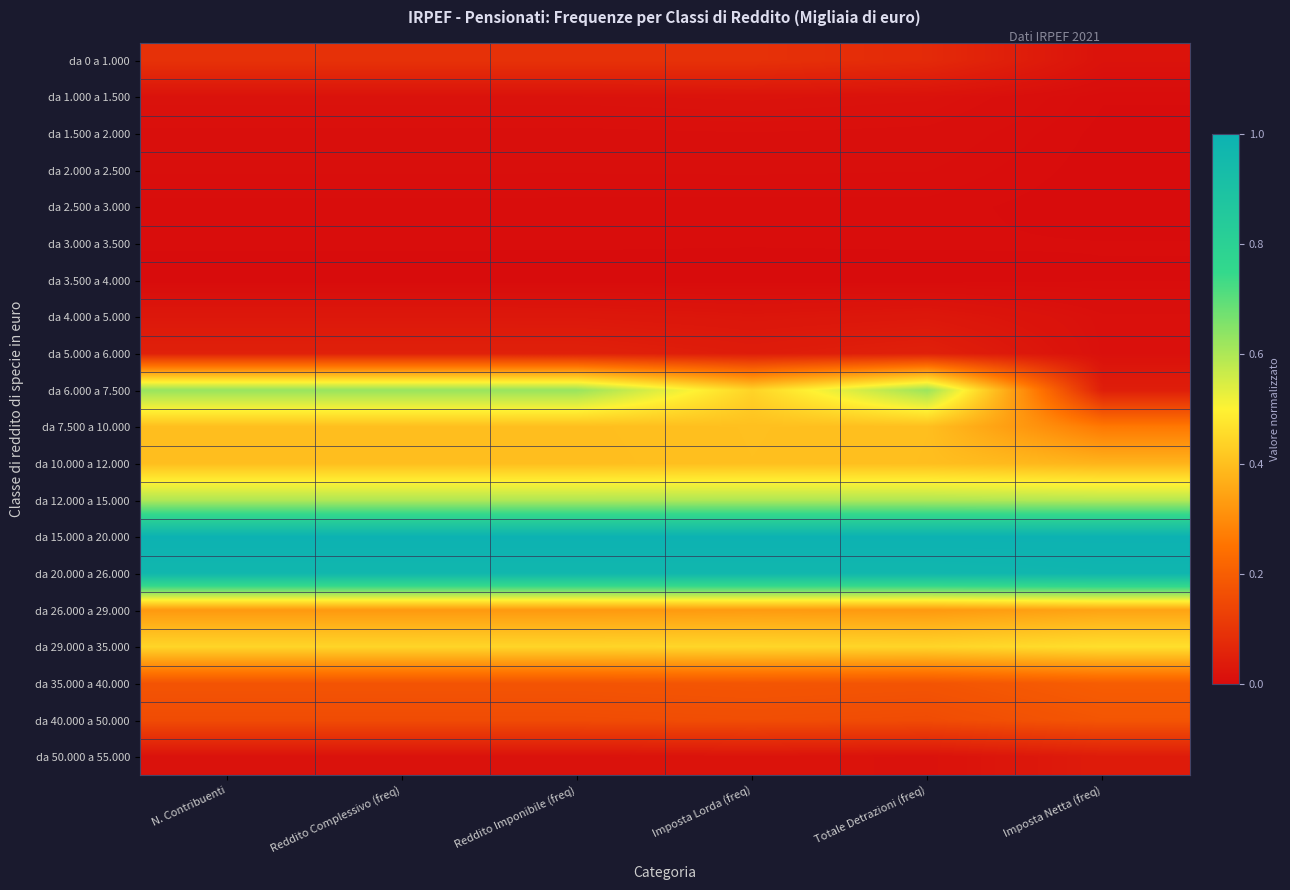

Reading left to right, what are all the values shown in this chart?

da 0 a 1.000: N. Contribuenti=0.1	Reddito Complessivo (freq)=0.1	Reddito Imponibile (freq)=0.1	Imposta Lorda (freq)=0.1	Totale Detrazioni (freq)=0.1	Imposta Netta (freq)=0.0
da 1.000 a 1.500: N. Contribuenti=0.0	Reddito Complessivo (freq)=0.0	Reddito Imponibile (freq)=0.0	Imposta Lorda (freq)=0.0	Totale Detrazioni (freq)=0.0	Imposta Netta (freq)=0.0
da 1.500 a 2.000: N. Contribuenti=0.0	Reddito Complessivo (freq)=0.0	Reddito Imponibile (freq)=0.0	Imposta Lorda (freq)=0.0	Totale Detrazioni (freq)=0.0	Imposta Netta (freq)=0.0
da 2.000 a 2.500: N. Contribuenti=0.0	Reddito Complessivo (freq)=0.0	Reddito Imponibile (freq)=0.0	Imposta Lorda (freq)=0.0	Totale Detrazioni (freq)=0.0	Imposta Netta (freq)=0.0
da 2.500 a 3.000: N. Contribuenti=0.0	Reddito Complessivo (freq)=0.0	Reddito Imponibile (freq)=0.0	Imposta Lorda (freq)=0.0	Totale Detrazioni (freq)=0.0	Imposta Netta (freq)=0.0
da 3.000 a 3.500: N. Contribuenti=0.0	Reddito Complessivo (freq)=0.0	Reddito Imponibile (freq)=0.0	Imposta Lorda (freq)=0.0	Totale Detrazioni (freq)=0.0	Imposta Netta (freq)=0.0
da 3.500 a 4.000: N. Contribuenti=0.0	Reddito Complessivo (freq)=0.0	Reddito Imponibile (freq)=0.0	Imposta Lorda (freq)=0.0	Totale Detrazioni (freq)=0.0	Imposta Netta (freq)=0.0
da 4.000 a 5.000: N. Contribuenti=0.0	Reddito Complessivo (freq)=0.0	Reddito Imponibile (freq)=0.0	Imposta Lorda (freq)=0.0	Totale Detrazioni (freq)=0.0	Imposta Netta (freq)=0.0
da 5.000 a 6.000: N. Contribuenti=0.1	Reddito Complessivo (freq)=0.1	Reddito Imponibile (freq)=0.1	Imposta Lorda (freq)=0.0	Totale Detrazioni (freq)=0.0	Imposta Netta (freq)=0.0
da 6.000 a 7.500: N. Contribuenti=0.6	Reddito Complessivo (freq)=0.6	Reddito Imponibile (freq)=0.6	Imposta Lorda (freq)=0.4	Totale Detrazioni (freq)=0.6	Imposta Netta (freq)=0.0
da 7.500 a 10.000: N. Contribuenti=0.4	Reddito Complessivo (freq)=0.4	Reddito Imponibile (freq)=0.4	Imposta Lorda (freq)=0.4	Totale Detrazioni (freq)=0.4	Imposta Netta (freq)=0.3
da 10.000 a 12.000: N. Contribuenti=0.4	Reddito Complessivo (freq)=0.4	Reddito Imponibile (freq)=0.4	Imposta Lorda (freq)=0.4	Totale Detrazioni (freq)=0.4	Imposta Netta (freq)=0.4
da 12.000 a 15.000: N. Contribuenti=0.6	Reddito Complessivo (freq)=0.6	Reddito Imponibile (freq)=0.6	Imposta Lorda (freq)=0.6	Totale Detrazioni (freq)=0.6	Imposta Netta (freq)=0.6
da 15.000 a 20.000: N. Contribuenti=1.0	Reddito Complessivo (freq)=1.0	Reddito Imponibile (freq)=1.0	Imposta Lorda (freq)=1.0	Totale Detrazioni (freq)=1.0	Imposta Netta (freq)=1.0
da 20.000 a 26.000: N. Contribuenti=1.0	Reddito Complessivo (freq)=1.0	Reddito Imponibile (freq)=1.0	Imposta Lorda (freq)=1.0	Totale Detrazioni (freq)=1.0	Imposta Netta (freq)=1.0
da 26.000 a 29.000: N. Contribuenti=0.3	Reddito Complessivo (freq)=0.3	Reddito Imponibile (freq)=0.3	Imposta Lorda (freq)=0.3	Totale Detrazioni (freq)=0.3	Imposta Netta (freq)=0.3
da 29.000 a 35.000: N. Contribuenti=0.4	Reddito Complessivo (freq)=0.4	Reddito Imponibile (freq)=0.4	Imposta Lorda (freq)=0.4	Totale Detrazioni (freq)=0.4	Imposta Netta (freq)=0.5
da 35.000 a 40.000: N. Contribuenti=0.2	Reddito Complessivo (freq)=0.2	Reddito Imponibile (freq)=0.2	Imposta Lorda (freq)=0.2	Totale Detrazioni (freq)=0.2	Imposta Netta (freq)=0.2
da 40.000 a 50.000: N. Contribuenti=0.2	Reddito Complessivo (freq)=0.2	Reddito Imponibile (freq)=0.2	Imposta Lorda (freq)=0.2	Totale Detrazioni (freq)=0.2	Imposta Netta (freq)=0.2
da 50.000 a 55.000: N. Contribuenti=0.0	Reddito Complessivo (freq)=0.0	Reddito Imponibile (freq)=0.0	Imposta Lorda (freq)=0.0	Totale Detrazioni (freq)=0.0	Imposta Netta (freq)=0.0